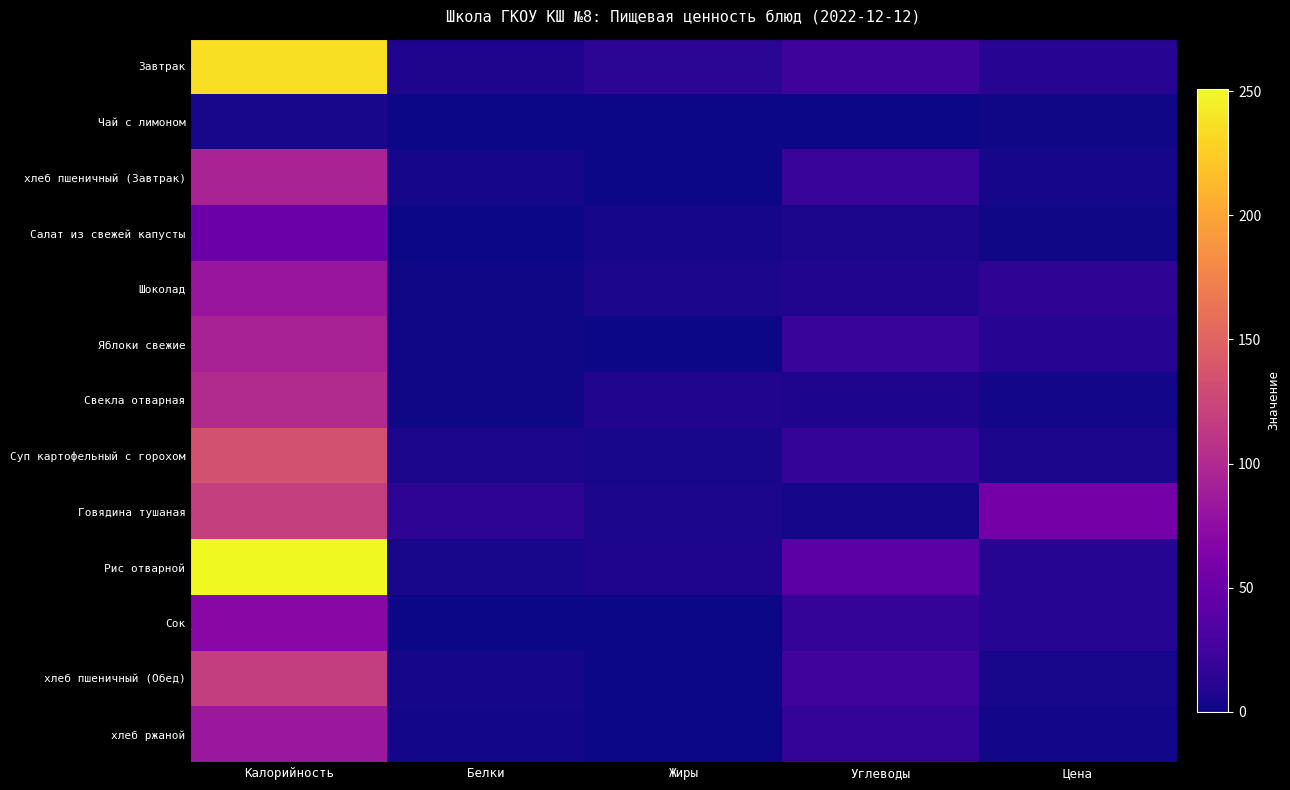

Which series changed the most between Белки and Углеводы?

Рис отварной